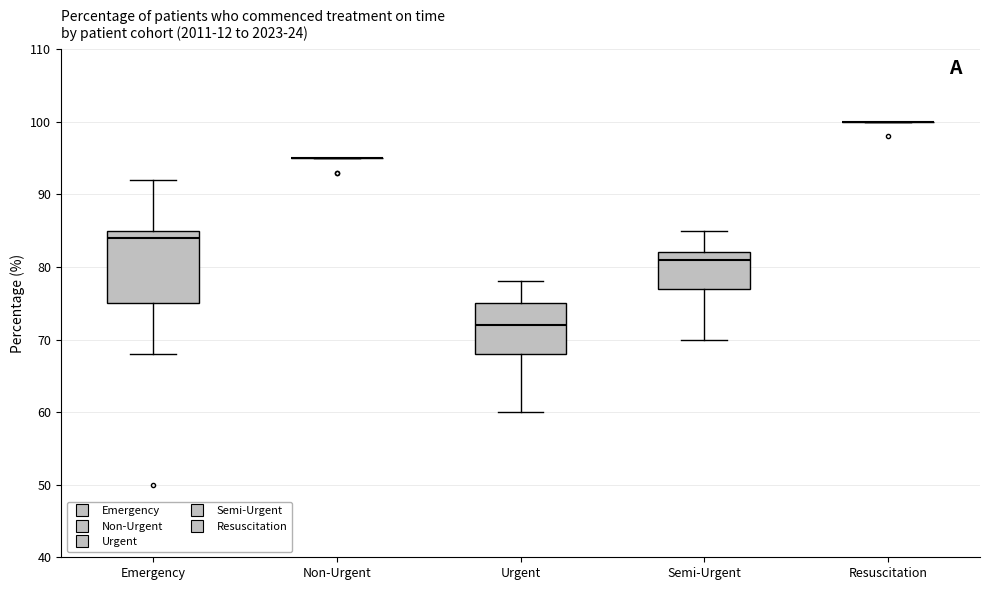

Reading left to right, read every box against the y-axis: the position of its median line, the range the box covers, and the ends of its whiskers. The values are not printed on the chart, so give them approximately, as read against the axis.

Emergency: median 84, box 75 to 85, whiskers 68 to 92
Non-Urgent: box collapsed to a line at 95, whiskers 95 to 95
Urgent: median 72, box 68 to 75, whiskers 60 to 78
Semi-Urgent: median 81, box 77 to 82, whiskers 70 to 85
Resuscitation: box collapsed to a line at 100, whiskers 100 to 100